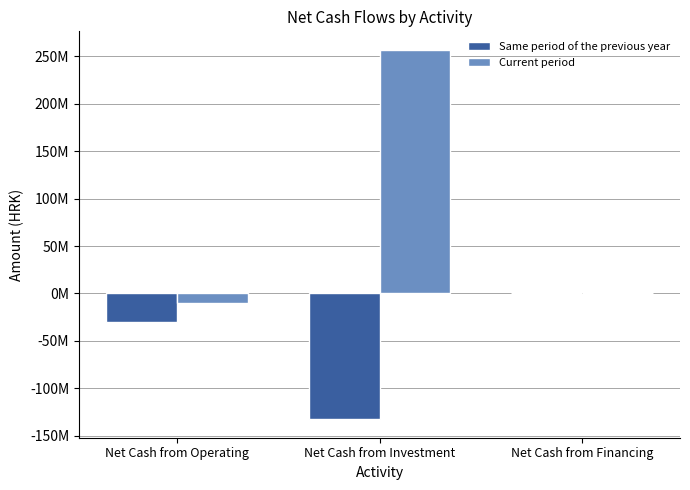

Which series changed the most between Net Cash from Operating and Net Cash from Financing?

Same period of the previous year